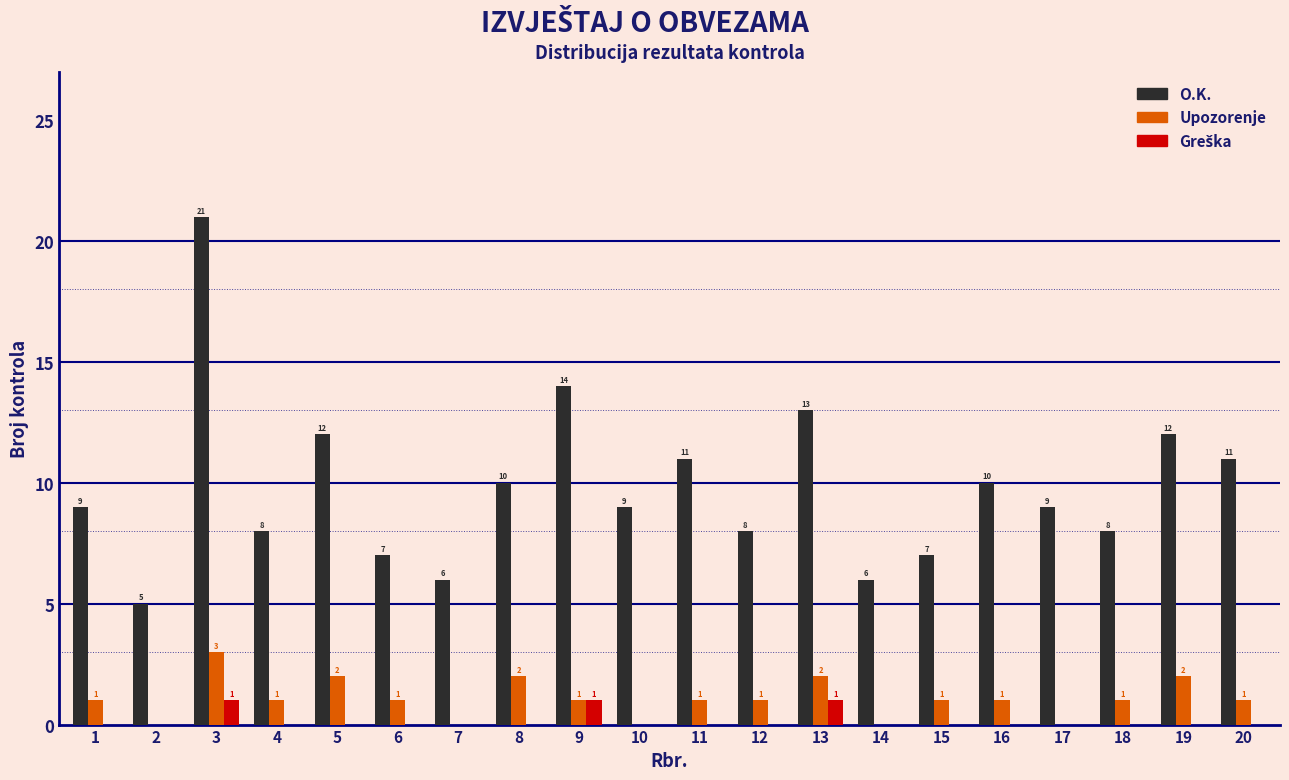

At which category is the sum across all series the highest?

3